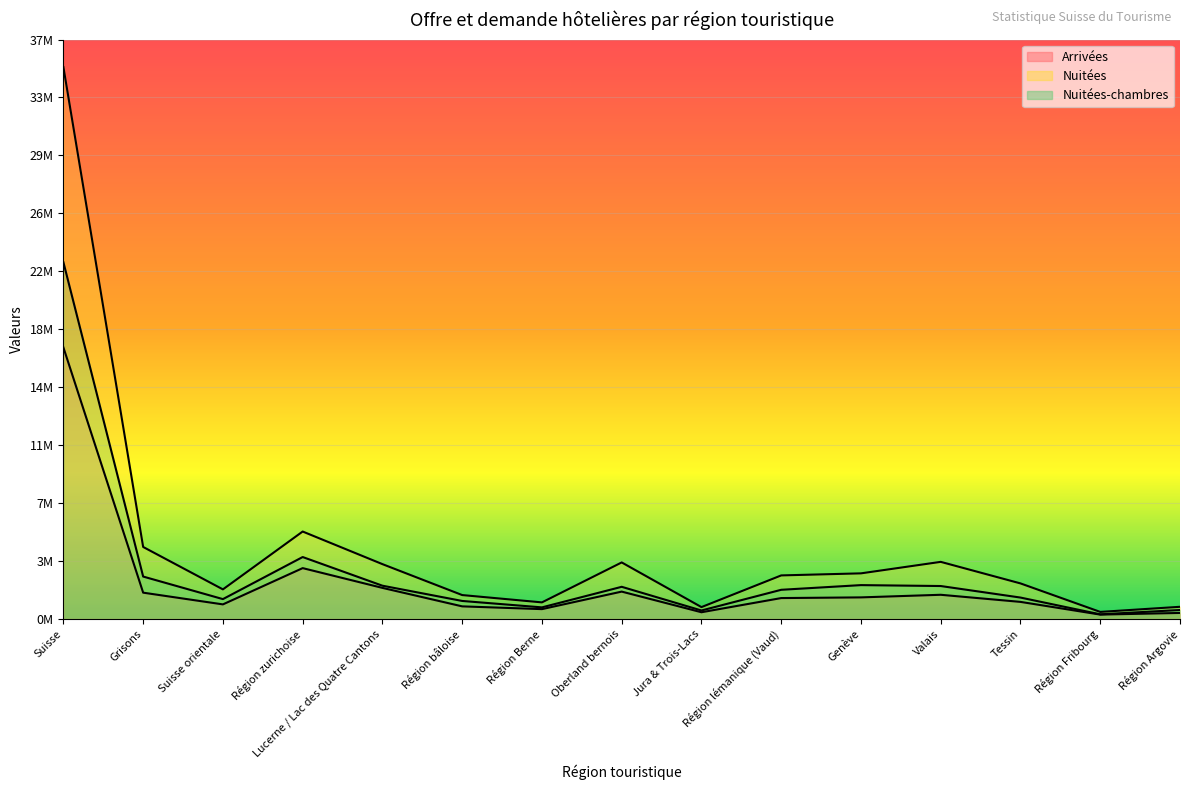

The value of Arrivées at Genève is 1380258. True or false?

True